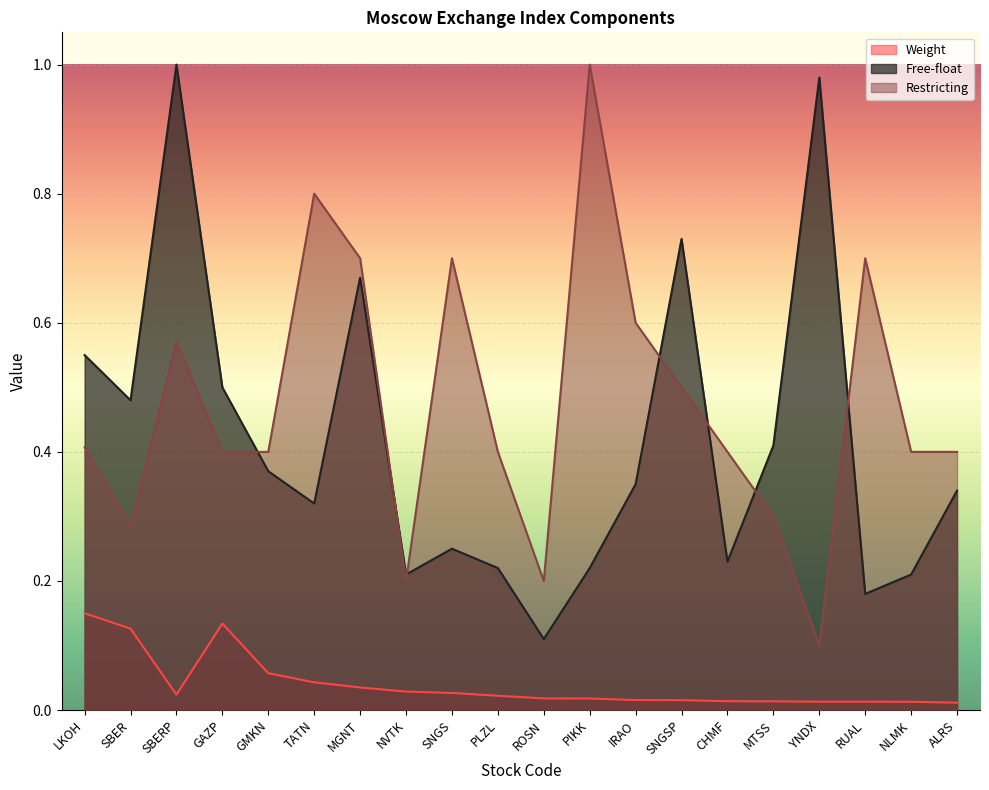

At which category does Free-float reach its first local peak?

SBERP